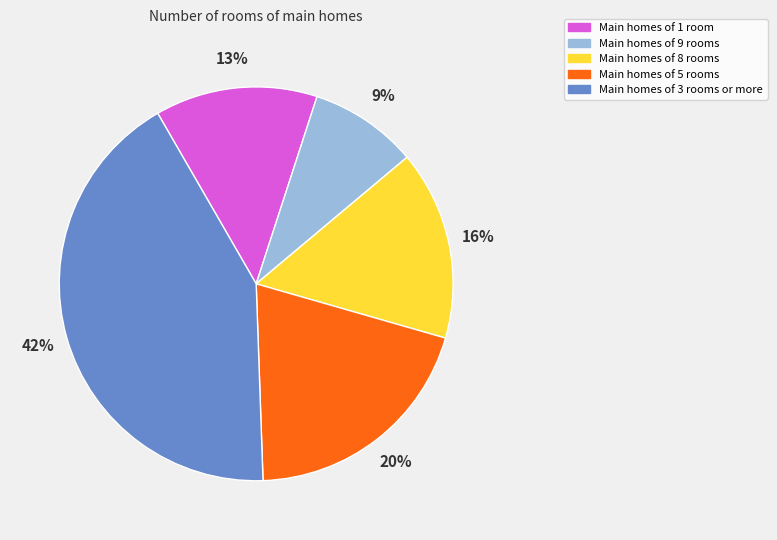

To the nearest percent, what is the difference between the largest and smallest slice percentages?

33%